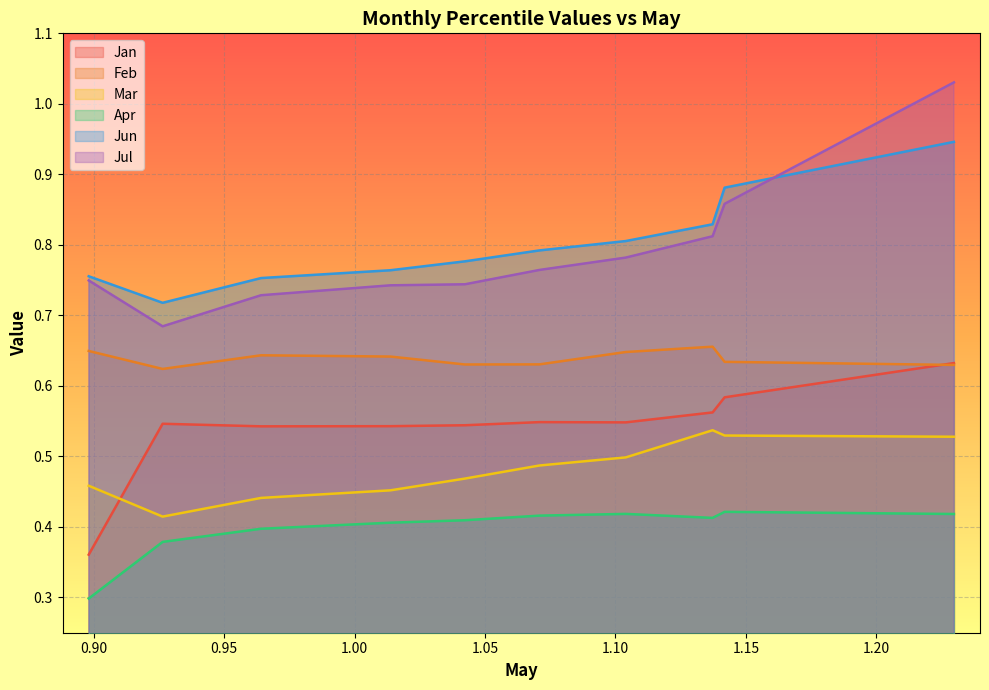

Count the number of data series in this chart.

6